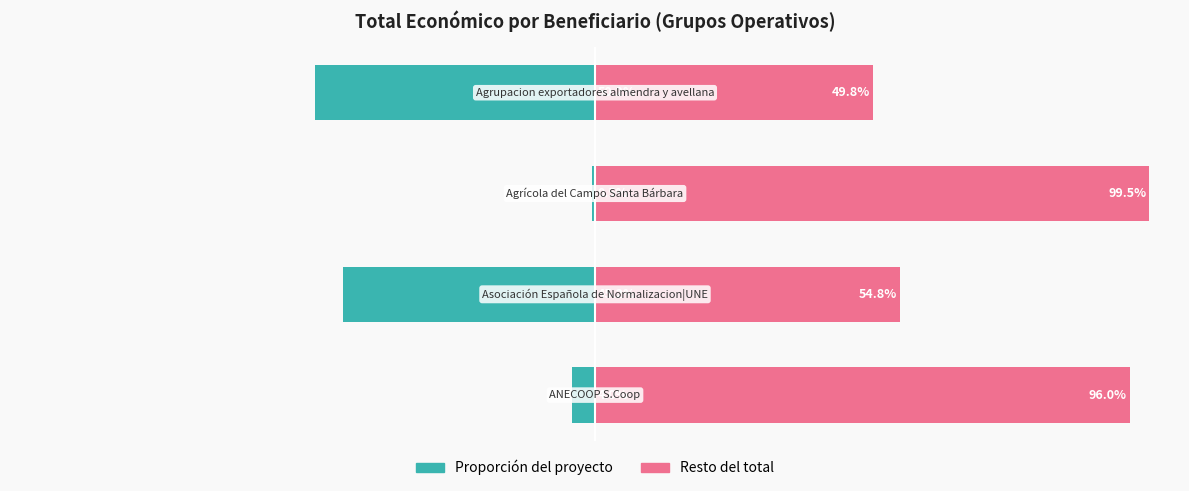

What is the minimum value shown in the chart?

-50.2